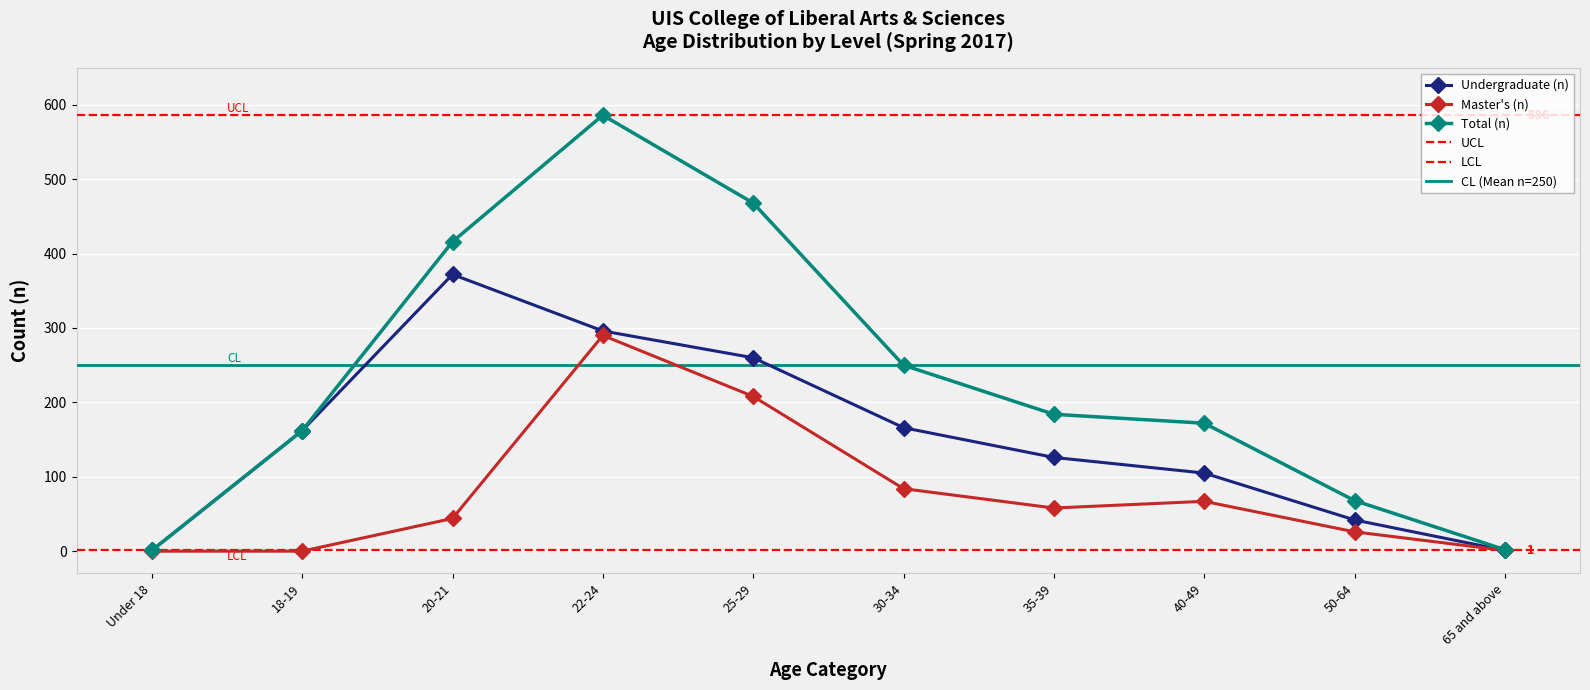

Rank the categories by Master's (n) value from highest to lowest.

22-24, 25-29, 30-34, 40-49, 35-39, 20-21, 50-64, 65 and above, Under 18, 18-19